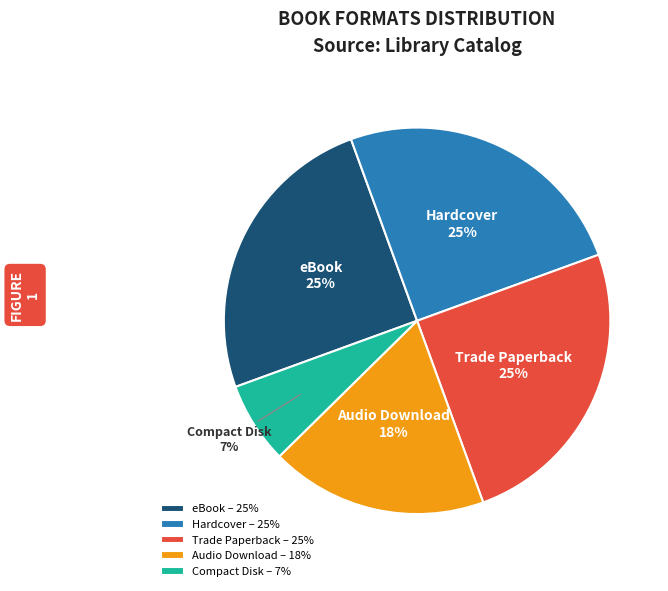

To the nearest percent, what is the average slice percentage?

20%